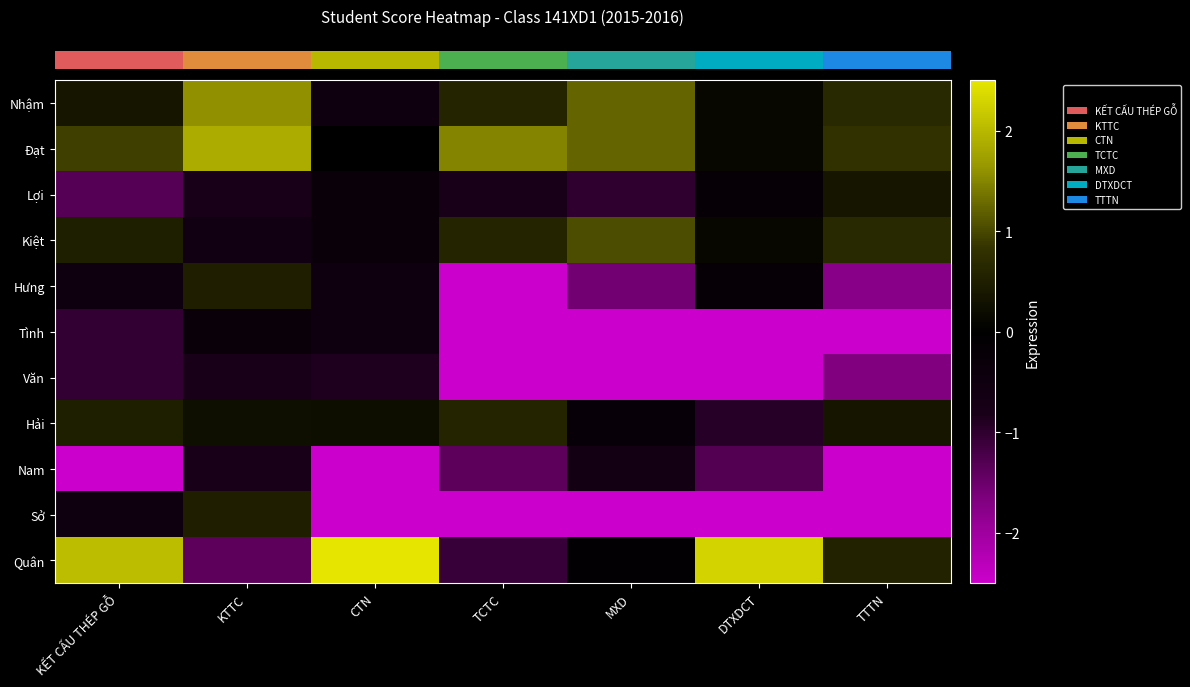

At which category is the sum across all series the highest?

KTTC